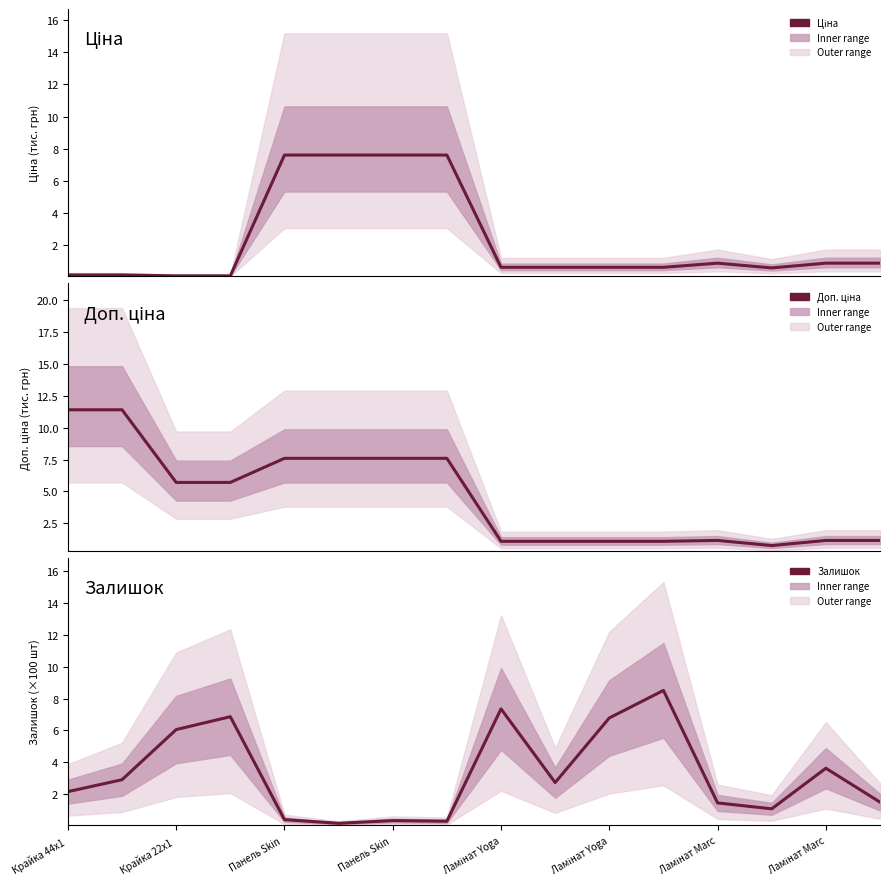

What is the value of the Залишок point at the 9th from the left?

7.3